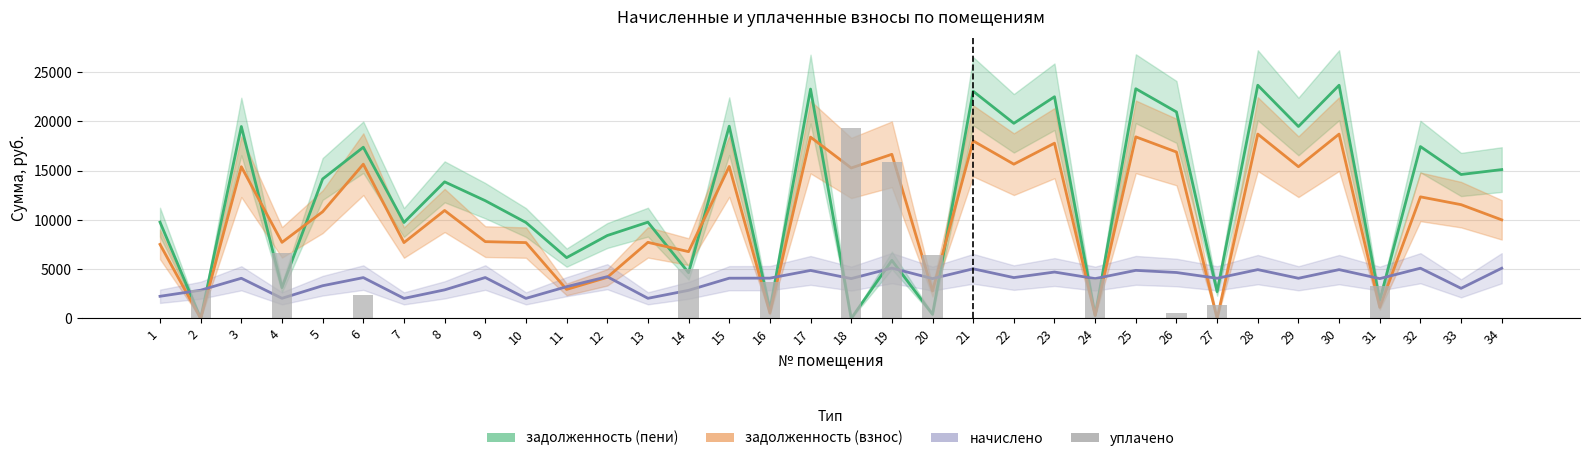

Between 34 and 31, which is larger?

34